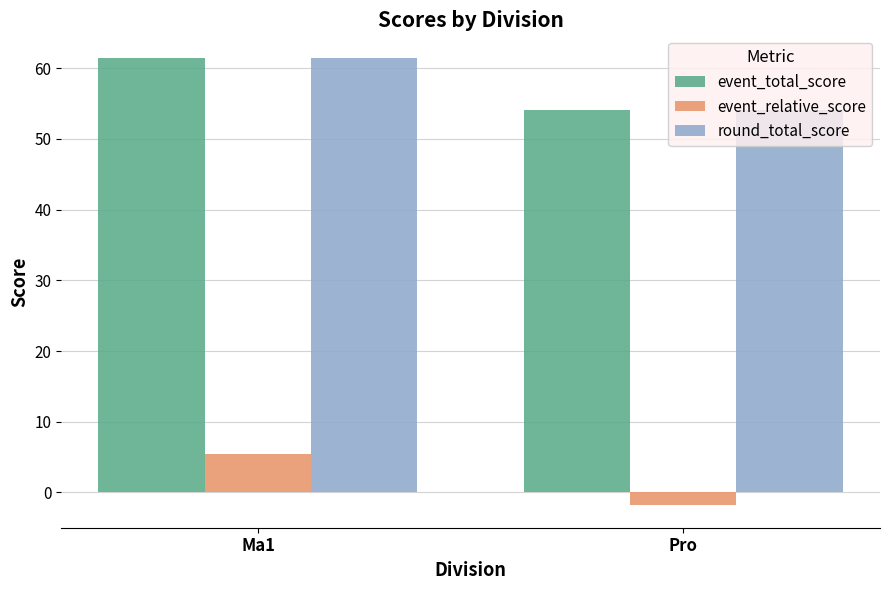

What is the sum of all round_total_score values?

115.7